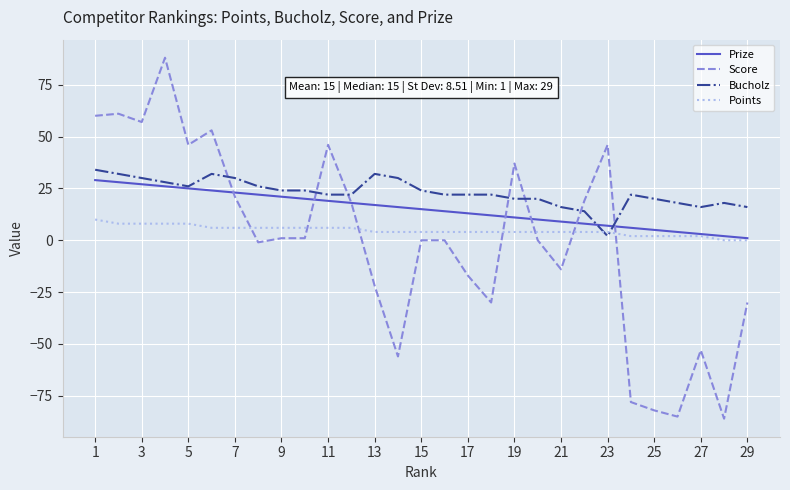

Does the chart have visible grid lines?

Yes